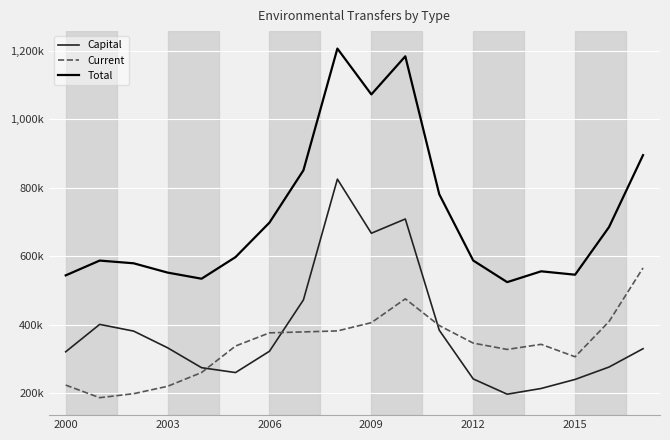

Does the chart have visible grid lines?

Yes